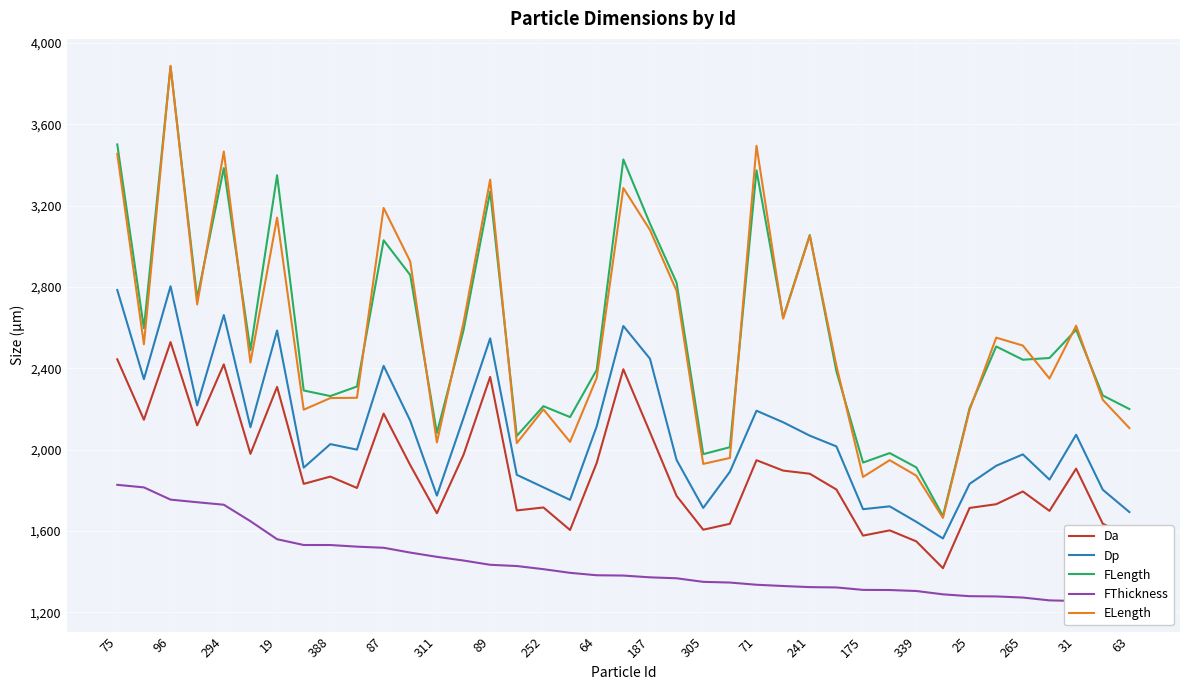

Is the value of FLength at 388 greater than the value of Da at 388?

Yes